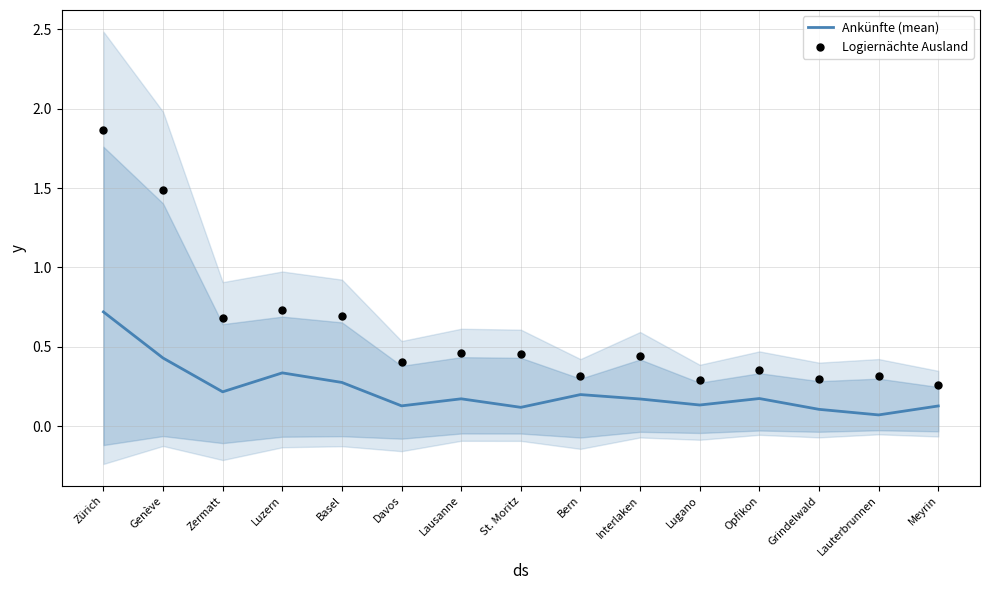

What are all the series names shown in the legend?

Ankünfte (mean), Logiernächte Ausland